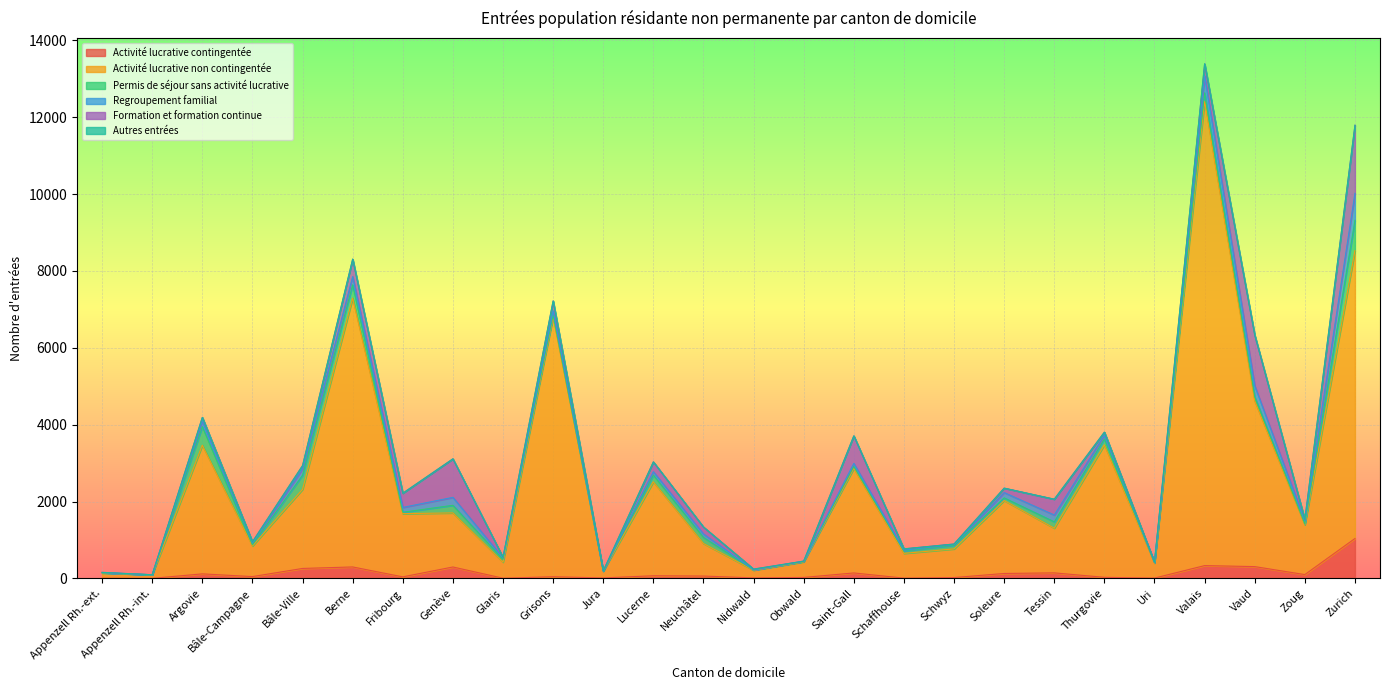

How many values in the Activité lucrative contingentée series are below 60?

13